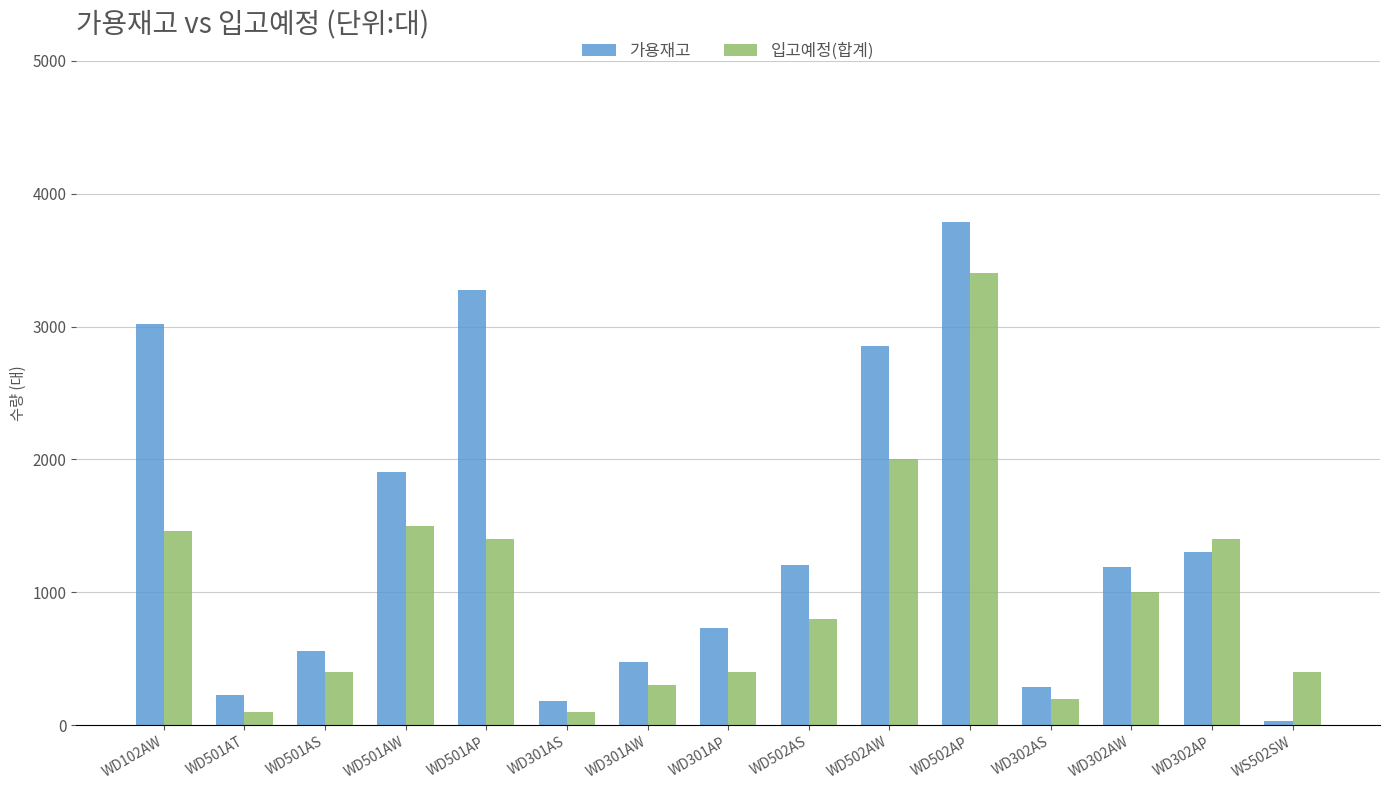

How many bars are there in each group?

2